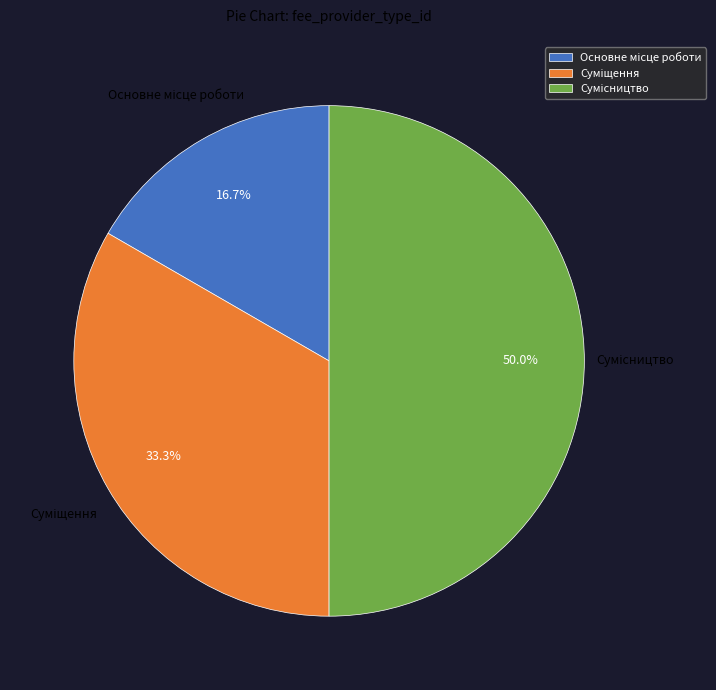

What percentage is the Сумісництво slice, to the nearest percent?

50%